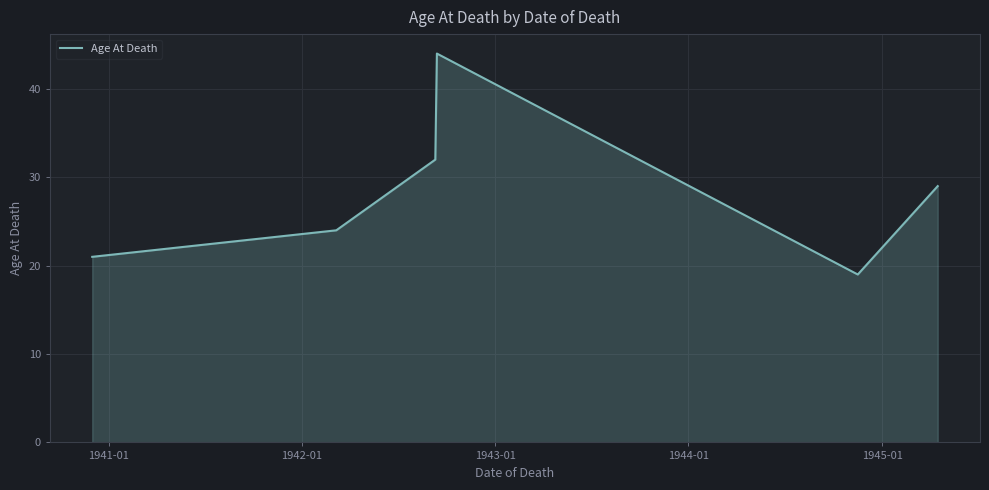

What is the maximum value shown in the chart?

44